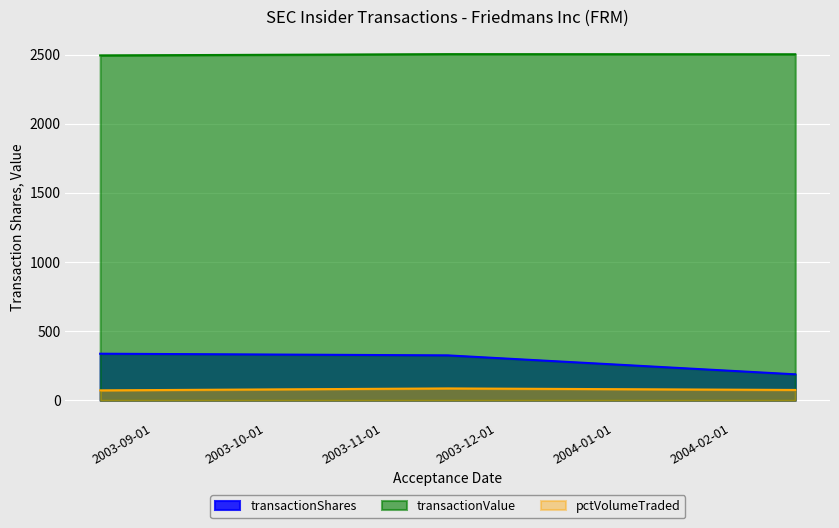

How many categories are shown in the chart?

3